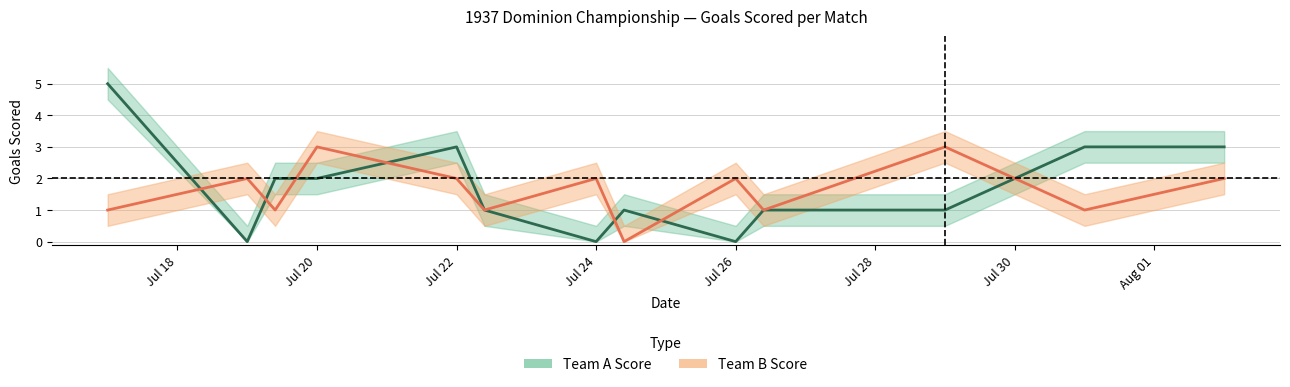

At which category is the sum across all series the highest?

1937-07-17